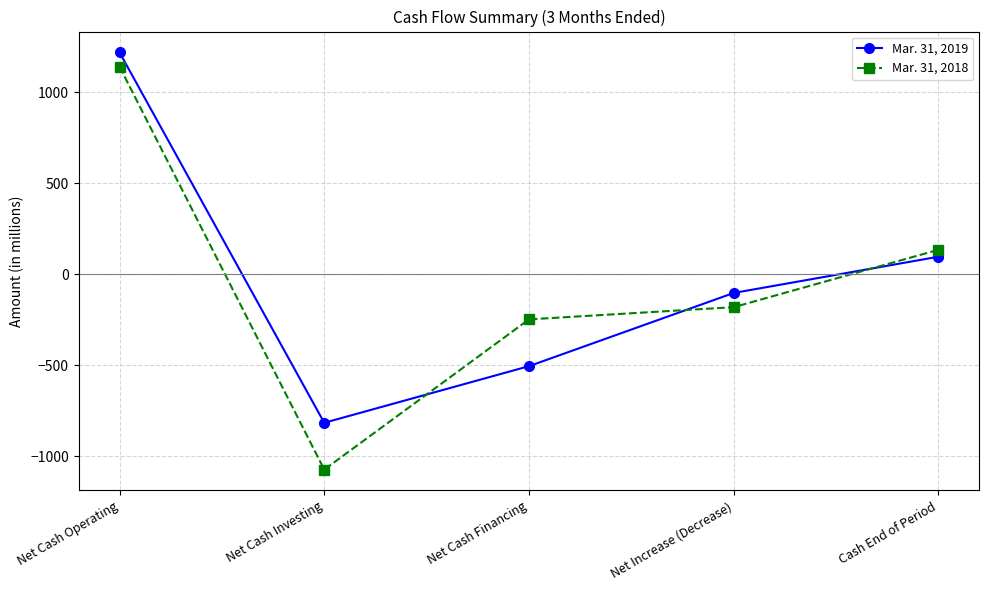

The value of Mar. 31, 2019 at Net Cash Investing is -1447. True or false?

False